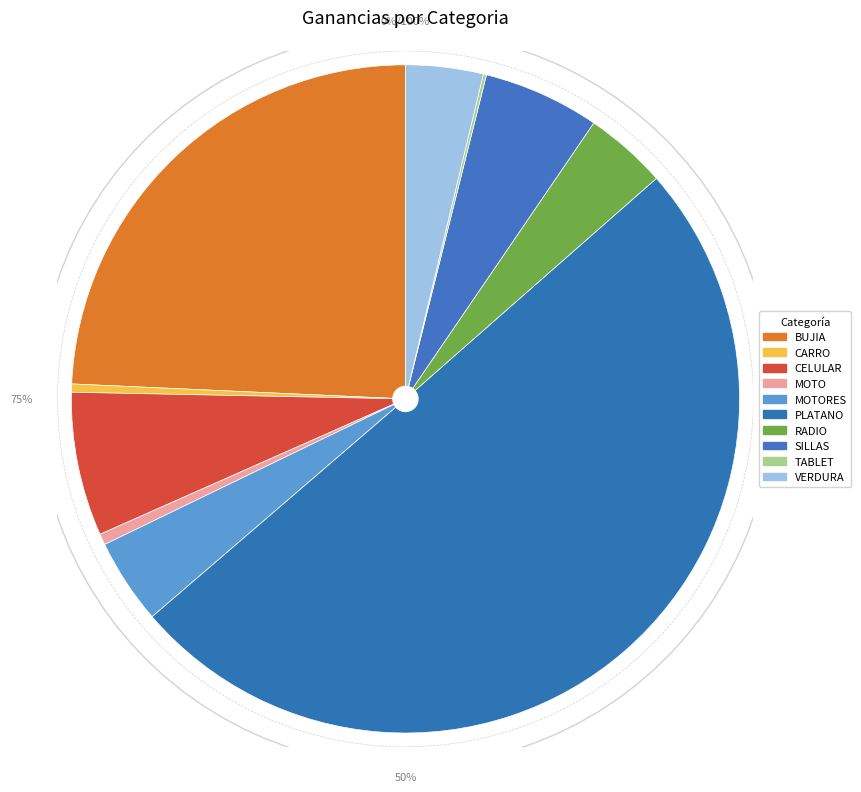

How many slices are in this pie chart?

10